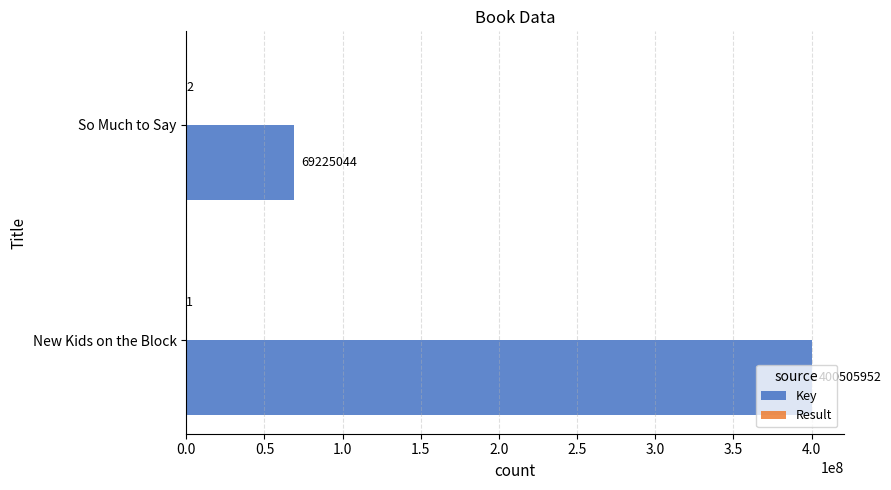

What is the highest value of the Key series?

400505952